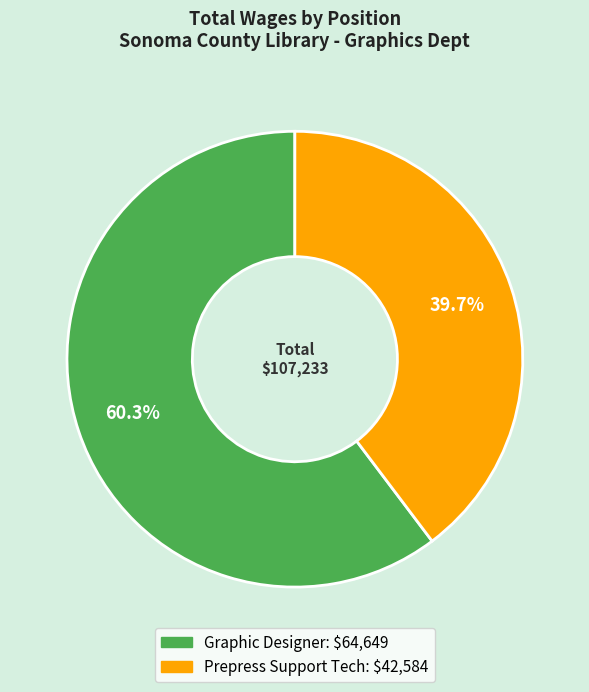

What percentage is the Graphic Designer slice, to the nearest percent?

60%